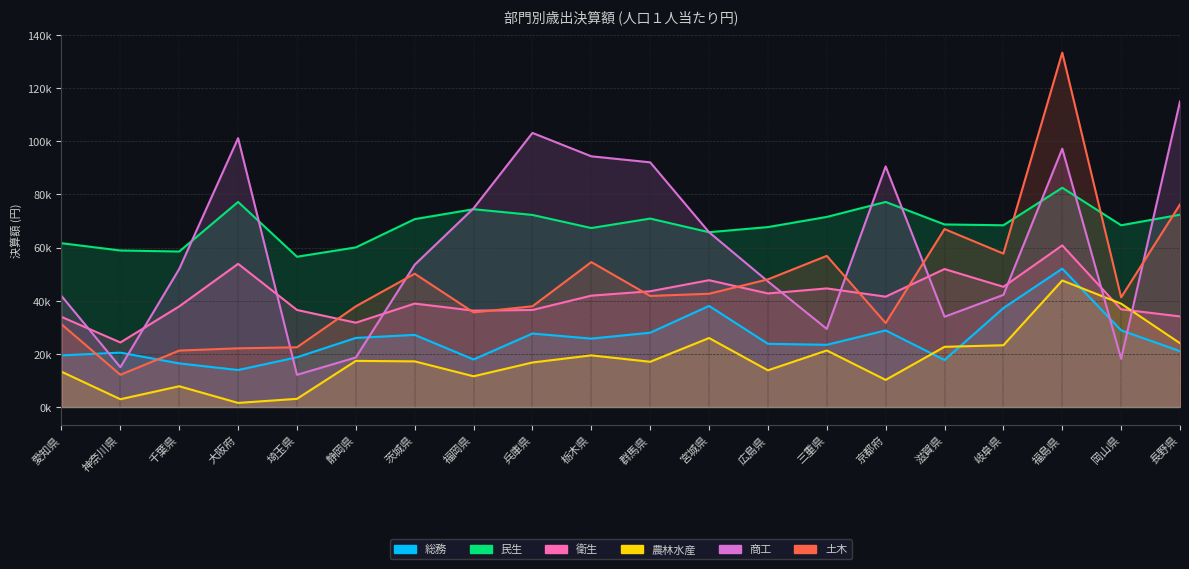

True or false: 商工 has more than 0 points higher than both neighbors.

True